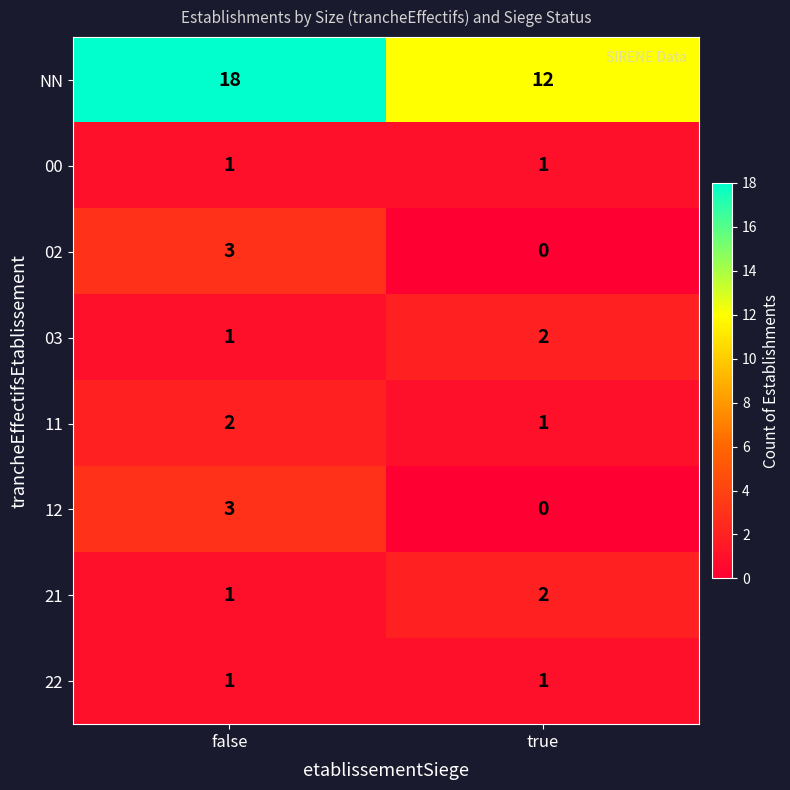

What is the sum of all 21 values?

3